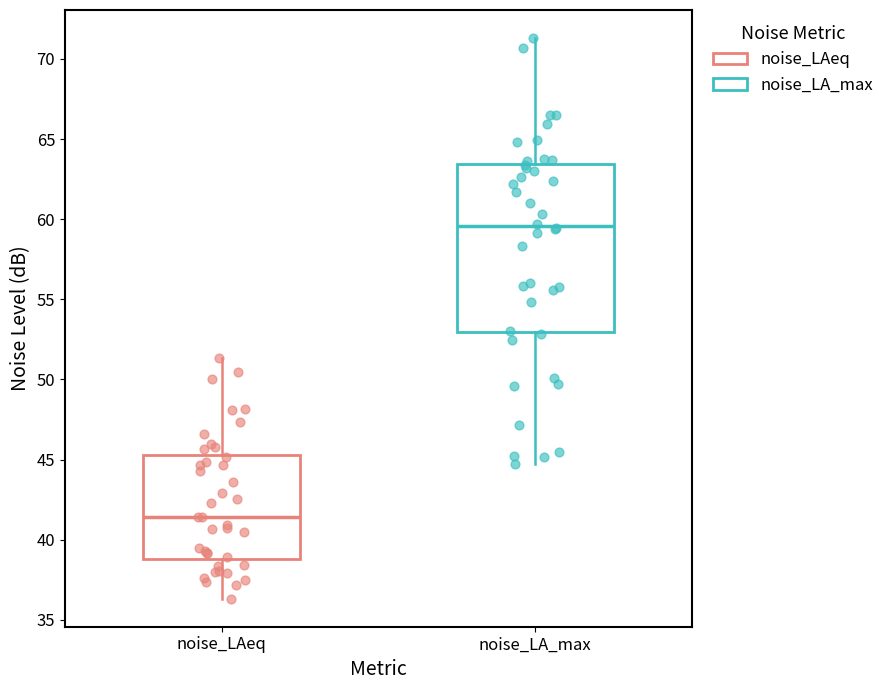

Reading left to right, read every box against the y-axis: the position of its median line, the range the box covers, and the ends of its whiskers. The values are not printed on the chart, so give them approximately, as read against the axis.

noise_LAeq: median 41.5, box 39.0 to 45.5, whiskers 36.5 to 51.5
noise_LA_max: median 59.5, box 53.0 to 63.5, whiskers 44.5 to 71.5